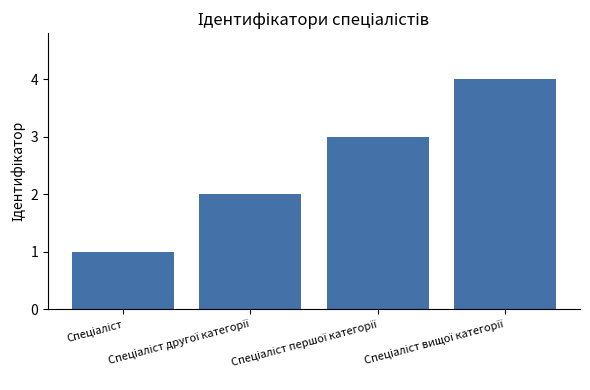

How many data points are less than 3?

2